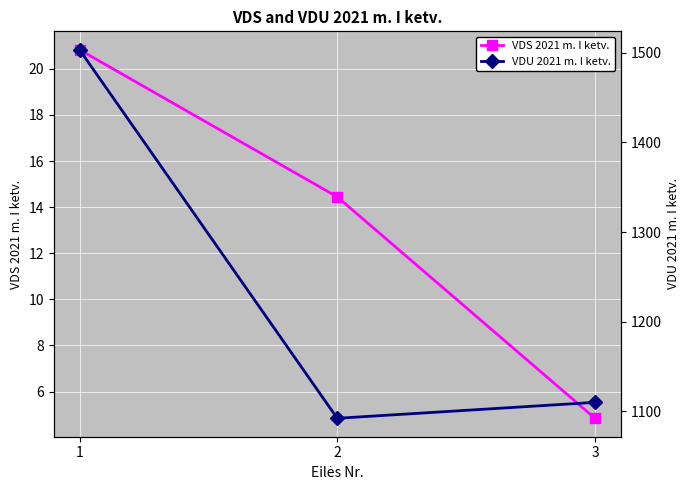

The value of VDU 2021 m. I ketv. at 2 is 468.5. True or false?

False